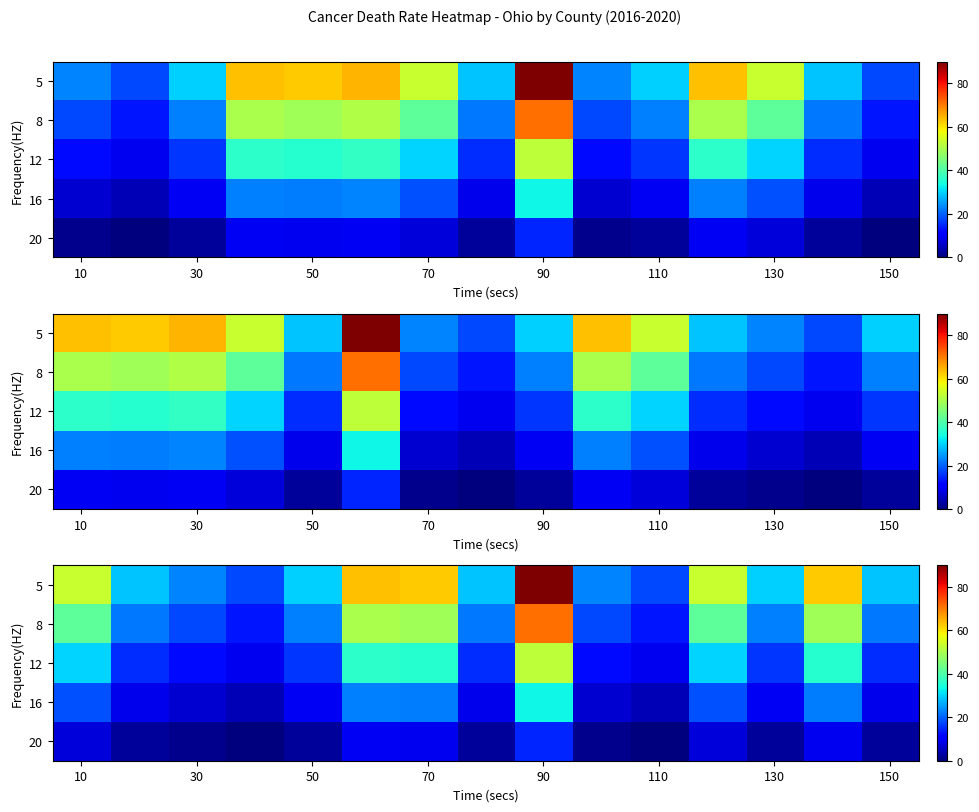

What is the sum of all 20 values?

69.1